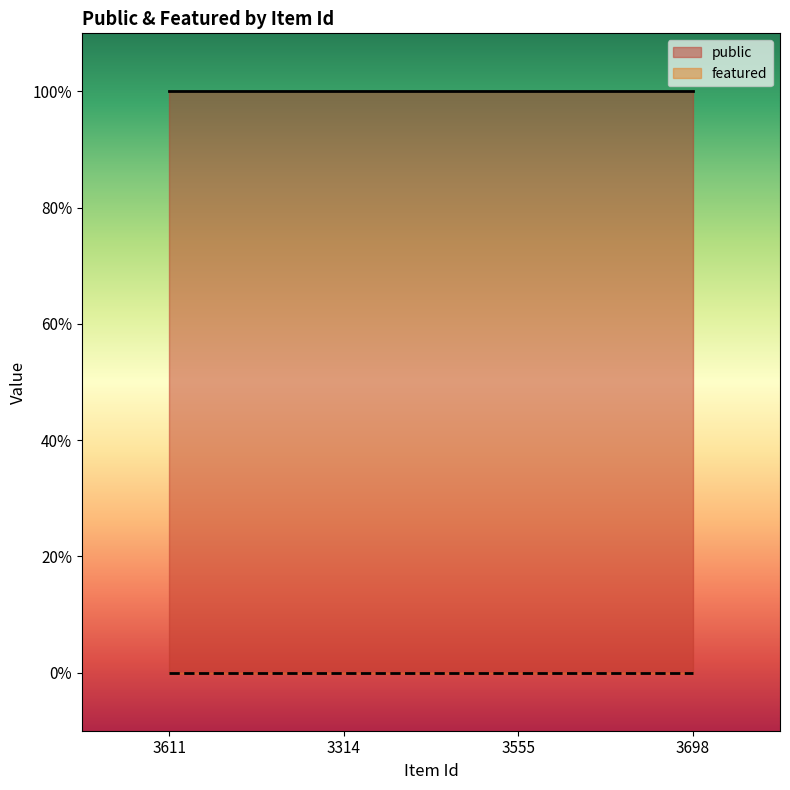

What is the total value across all series at 3698?

1